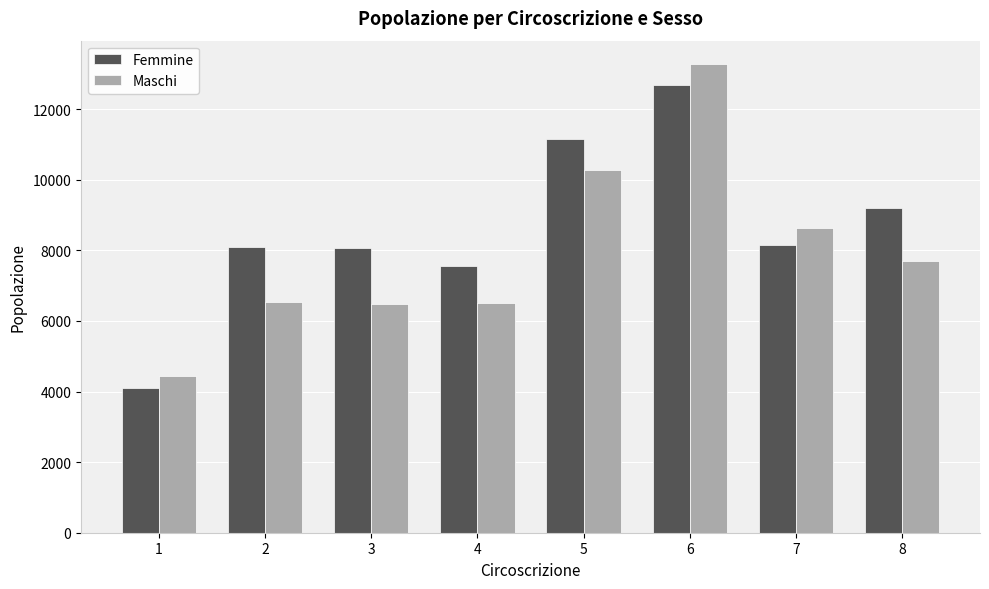

The value of Maschi at 4 is 9048. True or false?

False